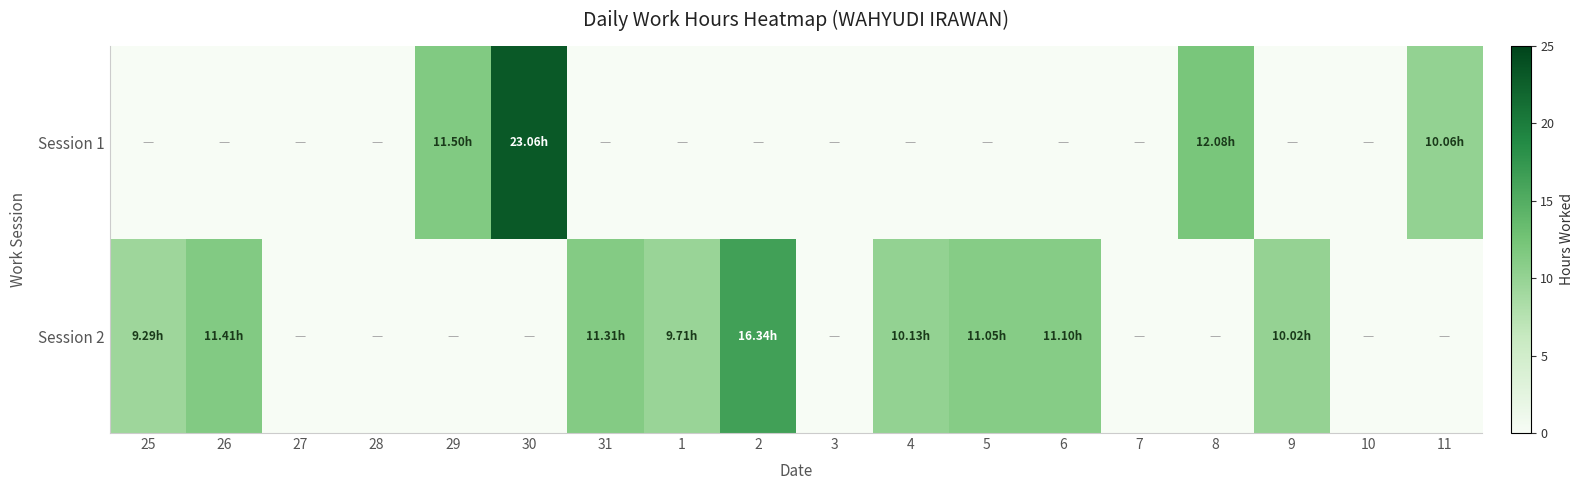

Reading left to right, list all the values displayed in this chart.

Session 1: 25=0.0	26=0.0	27=0.0	28=0.0	29=11.5	30=23.1	31=0.0	1=0.0	2=0.0	3=0.0	4=0.0	5=0.0	6=0.0	7=0.0	8=12.1	9=0.0	10=0.0	11=10.1
Session 2: 25=9.3	26=11.4	27=0.0	28=0.0	29=0.0	30=0.0	31=11.3	1=9.7	2=16.3	3=0.0	4=10.1	5=11.1	6=11.1	7=0.0	8=0.0	9=10.0	10=0.0	11=0.0